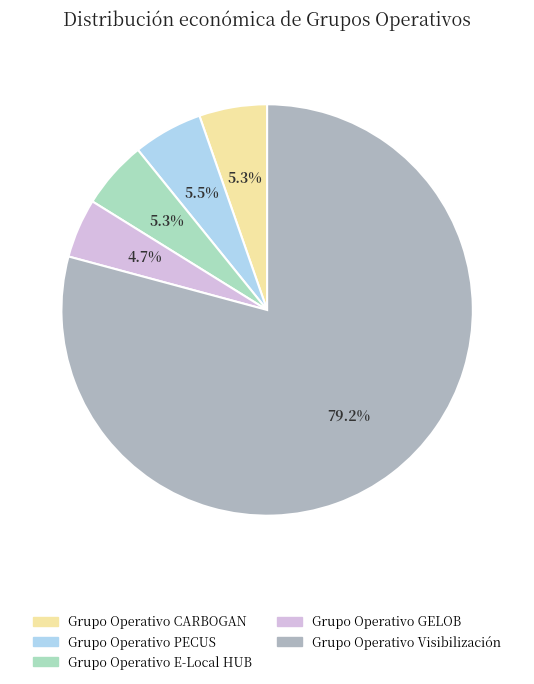

To the nearest percent, what is the difference between the Grupo Operativo CARBOGAN and Grupo Operativo Visibilización slice percentages?

74%